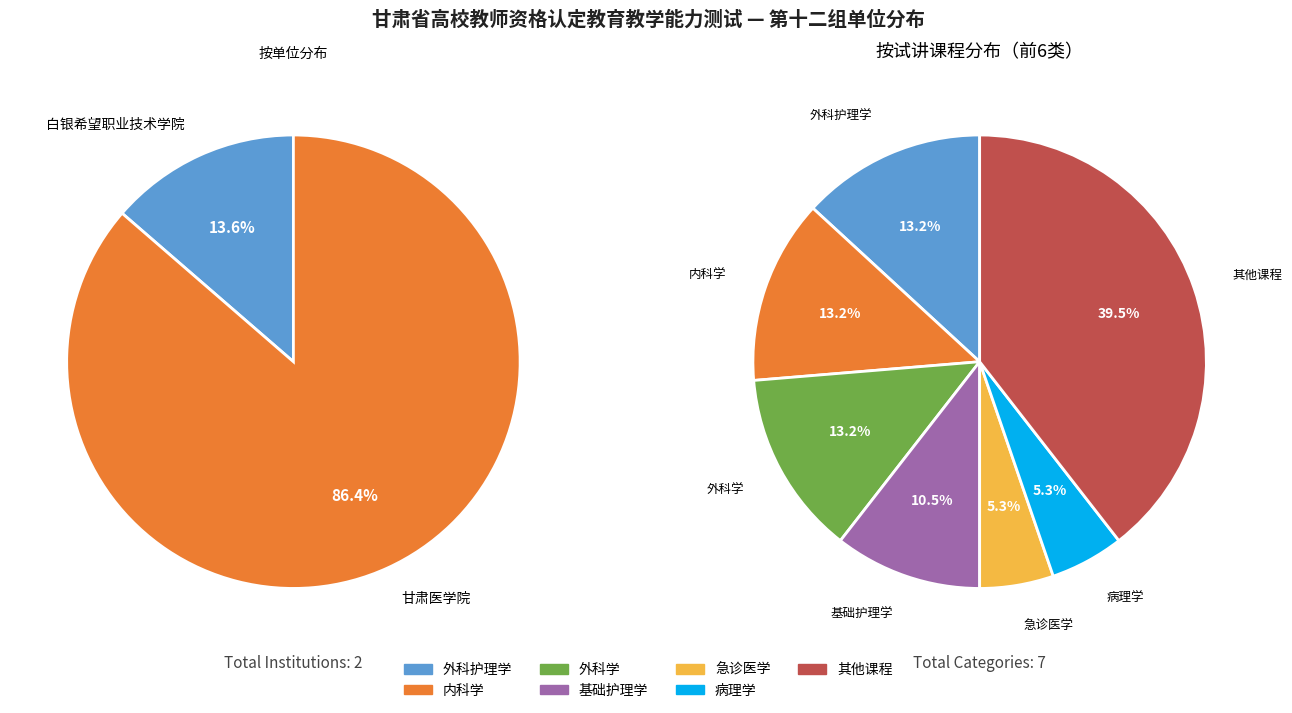

Count the number of slices in the pie.

2